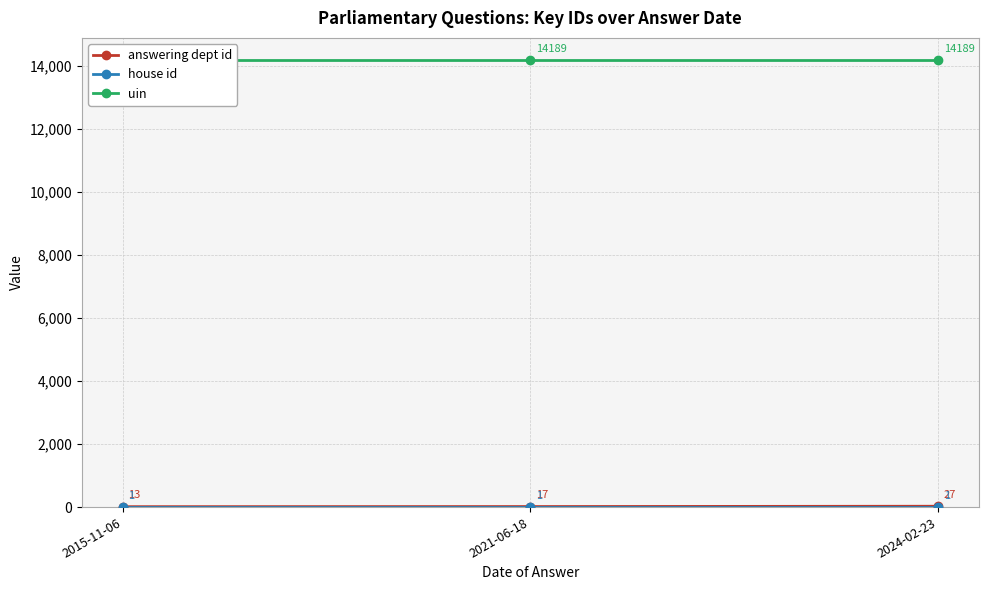

What are all the series names shown in the legend?

answering dept id, house id, uin